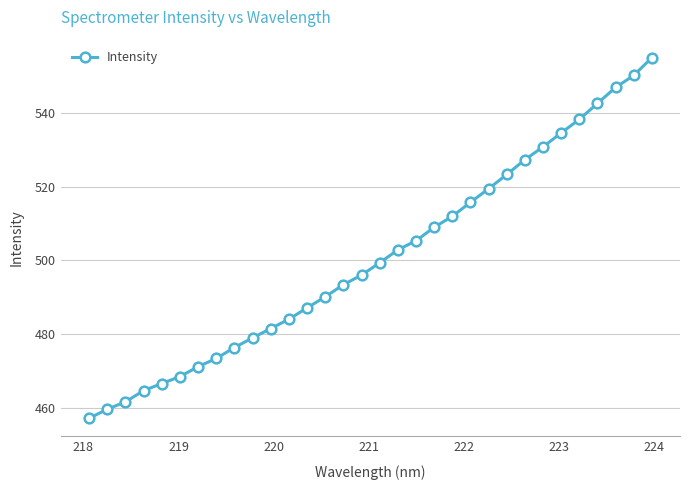

Is this an area chart (filled region under the line)?

No